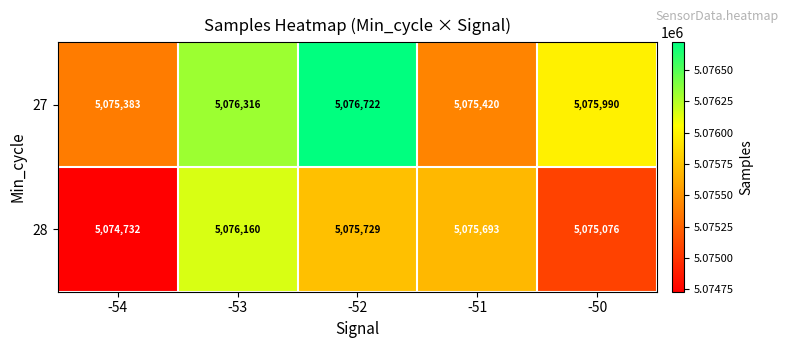

What is the spread (max minus min) of values at -53?

156